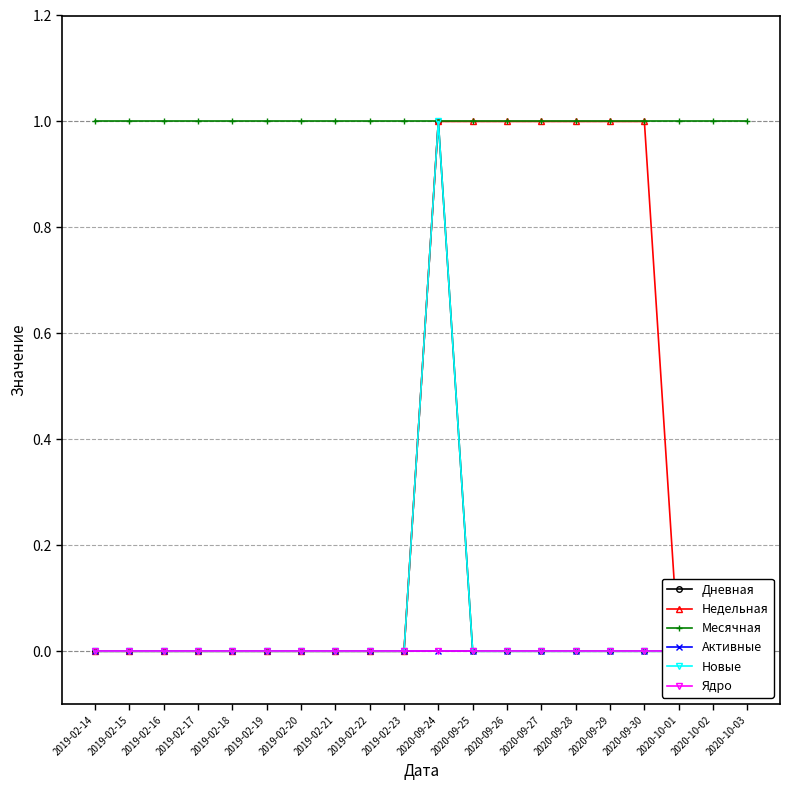

Which series has the largest total across all categories?

Месячная